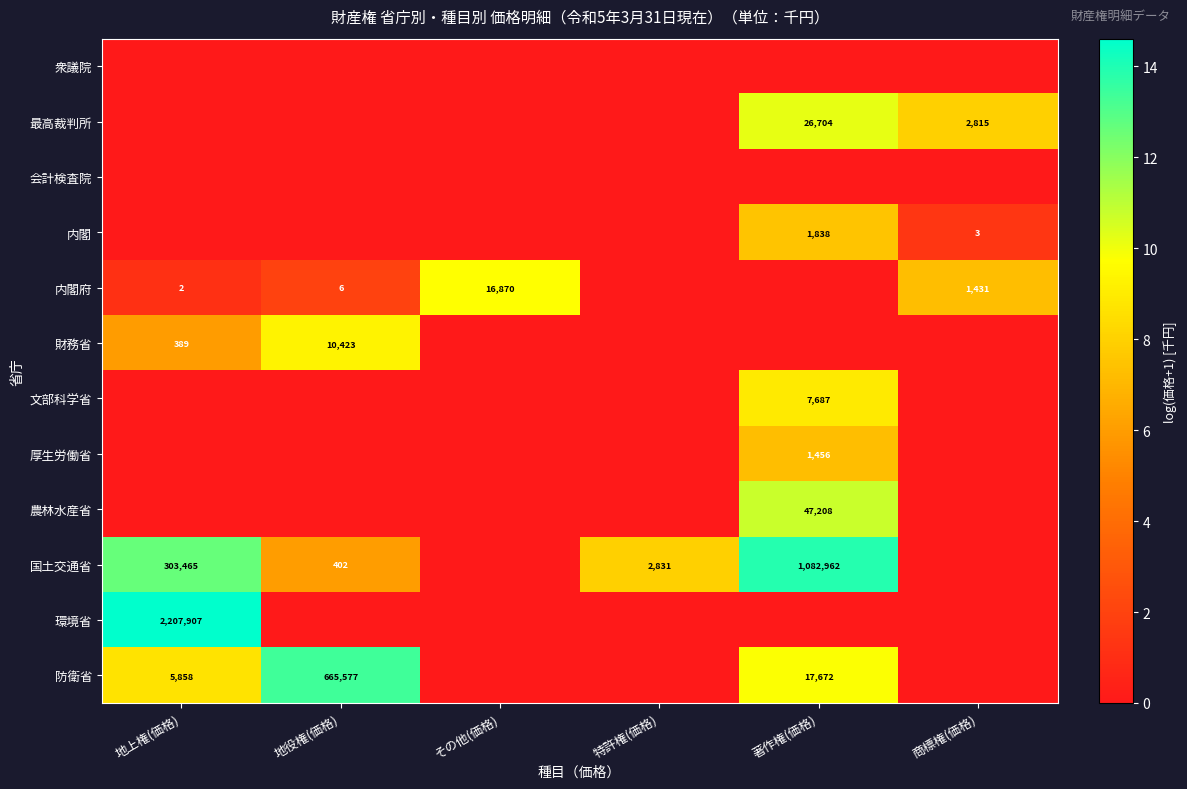

The value of 環境省 at 地上権(価格) is 4.8. True or false?

False